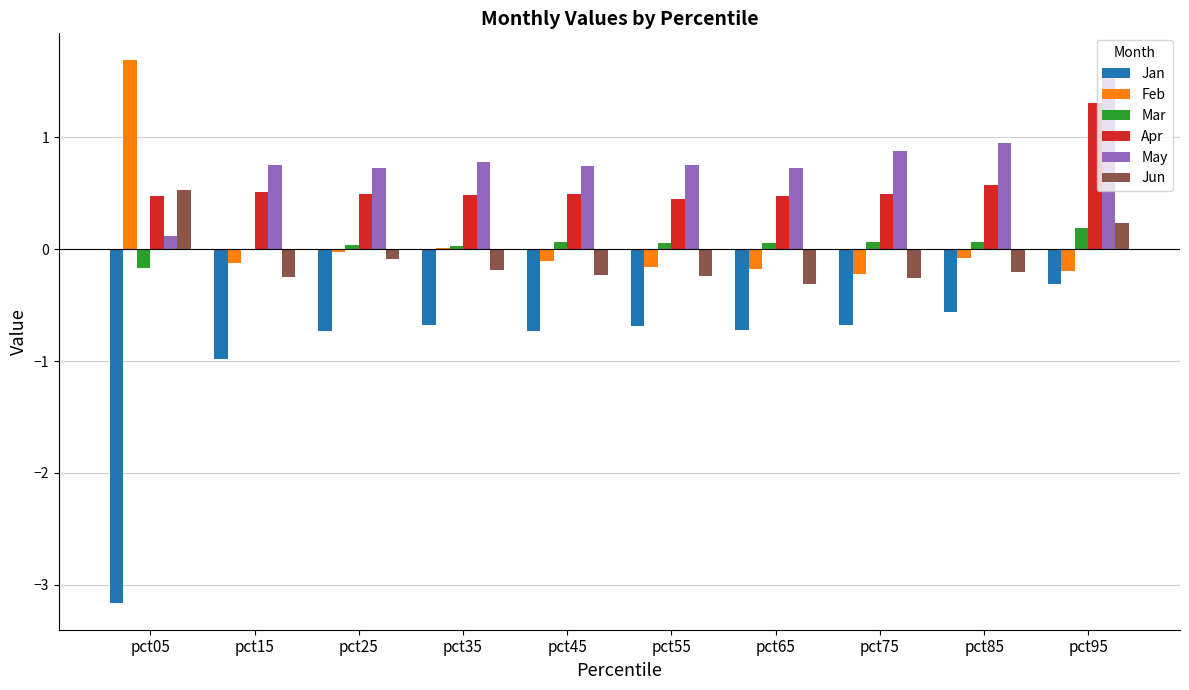

Which series changed the most between pct05 and pct55?

Jan